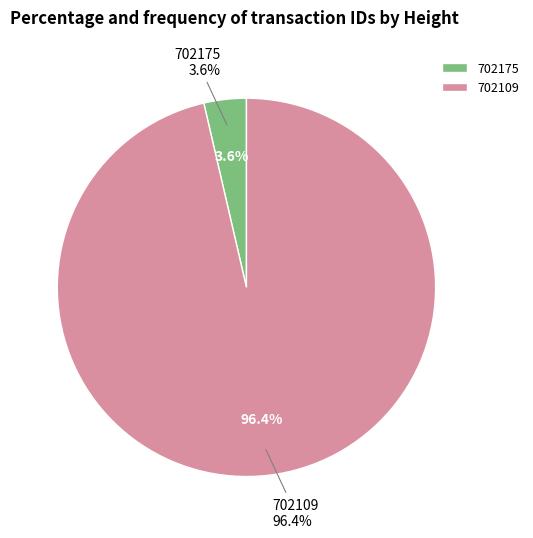

To the nearest percent, what portion does 702109 represent?

96%